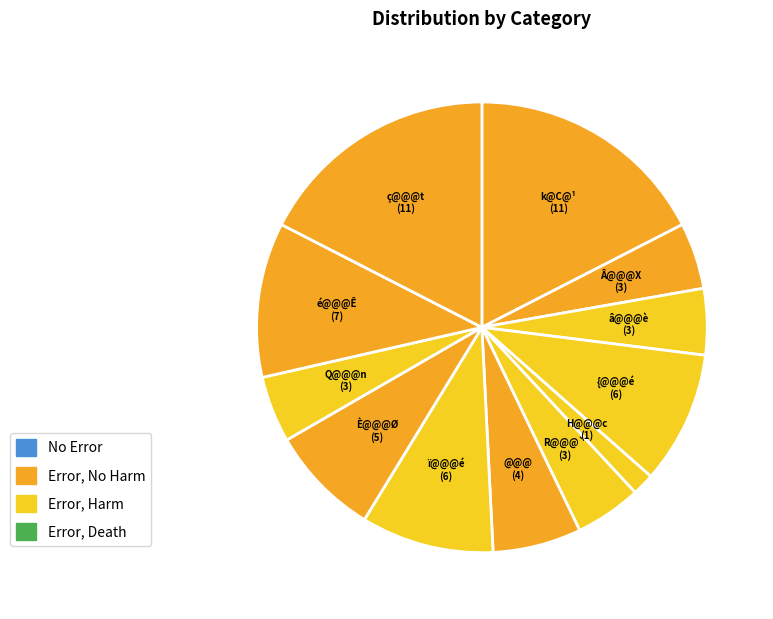

How many slices are in this pie chart?

12